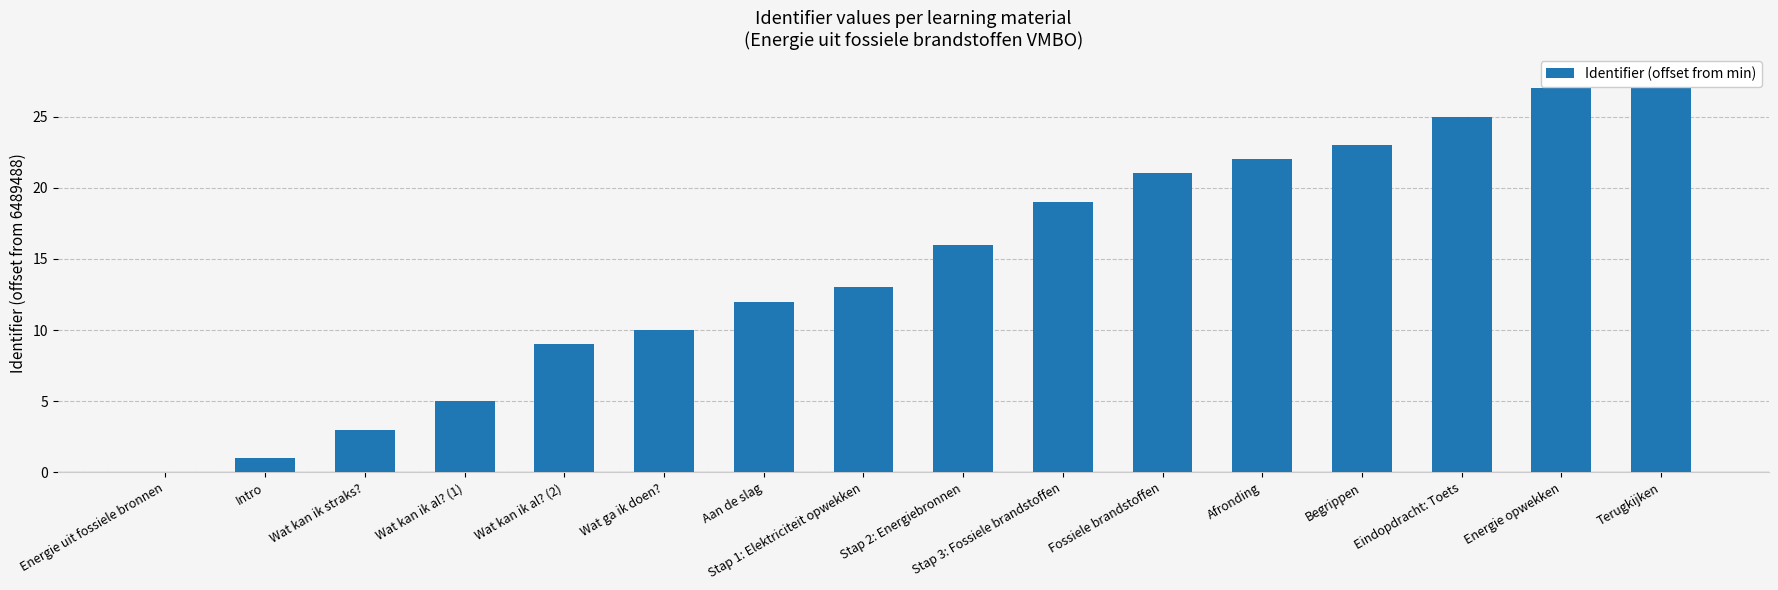

Rank the categories by value from highest to lowest.

Terugkijken, Energie opwekken, Eindopdracht: Toets, Begrippen, Afronding, Fossiele brandstoffen, Stap 3: Fossiele brandstoffen, Stap 2: Energiebronnen, Stap 1: Elektriciteit opwekken, Aan de slag, Wat ga ik doen?, Wat kan ik al? (2), Wat kan ik al? (1), Wat kan ik straks?, Intro, Energie uit fossiele bronnen